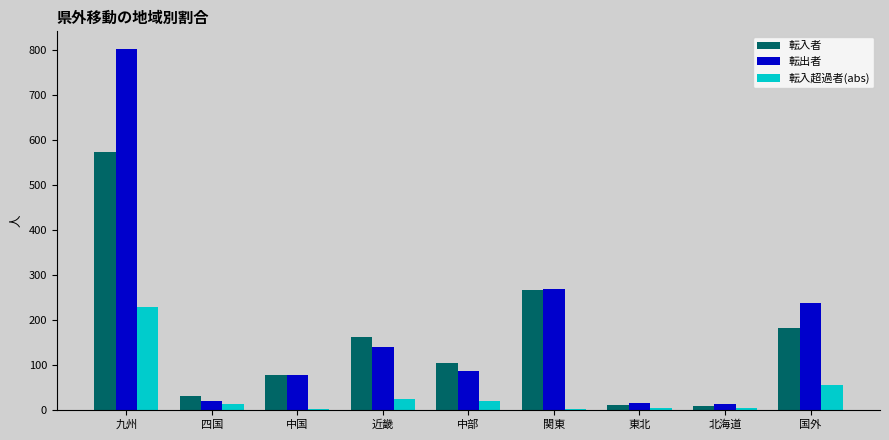

Which series changed the most between 中国 and 北海道?

転入者